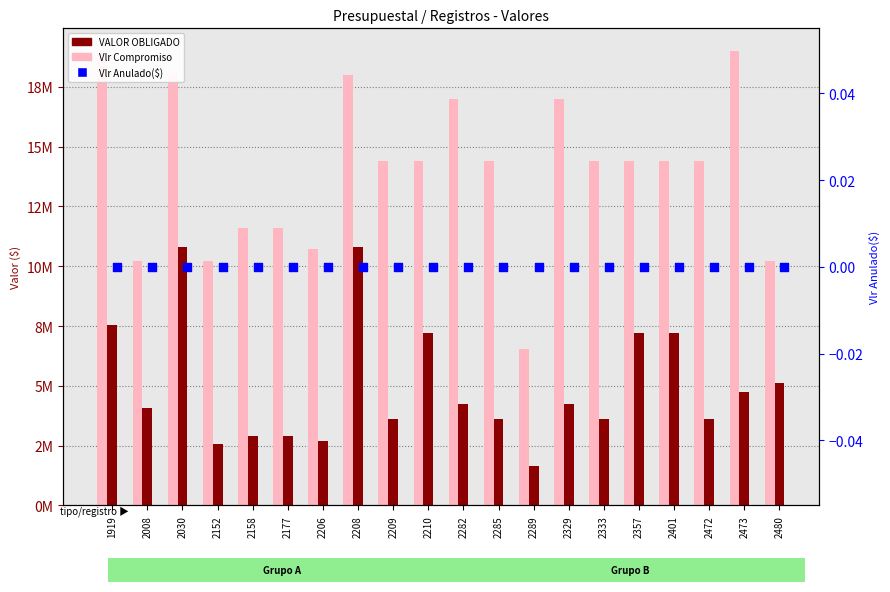

What is the total value across all series at 2480?

15300000